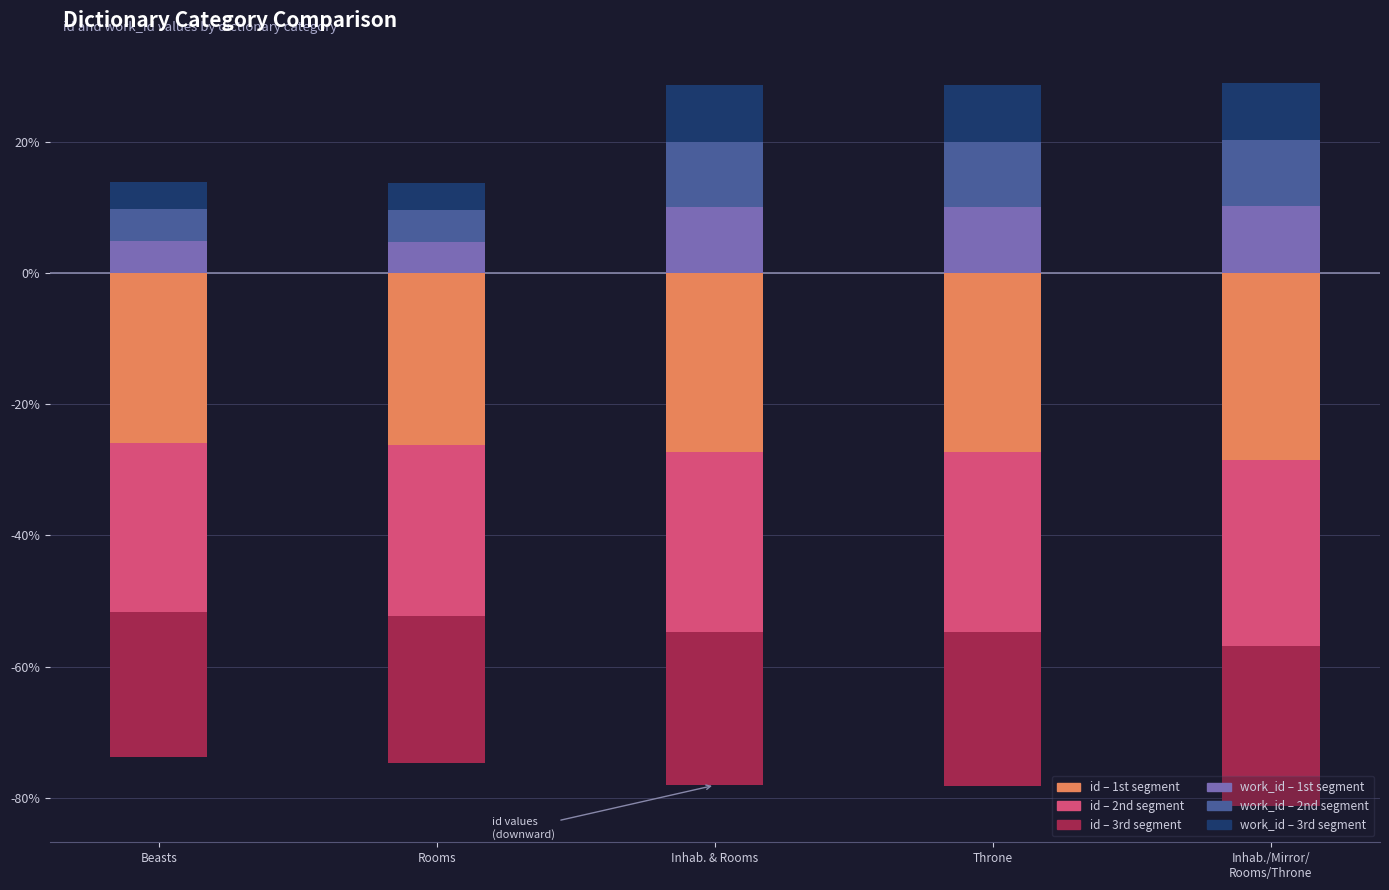

At which category is the sum across all series the highest?

Inhab. & Rooms